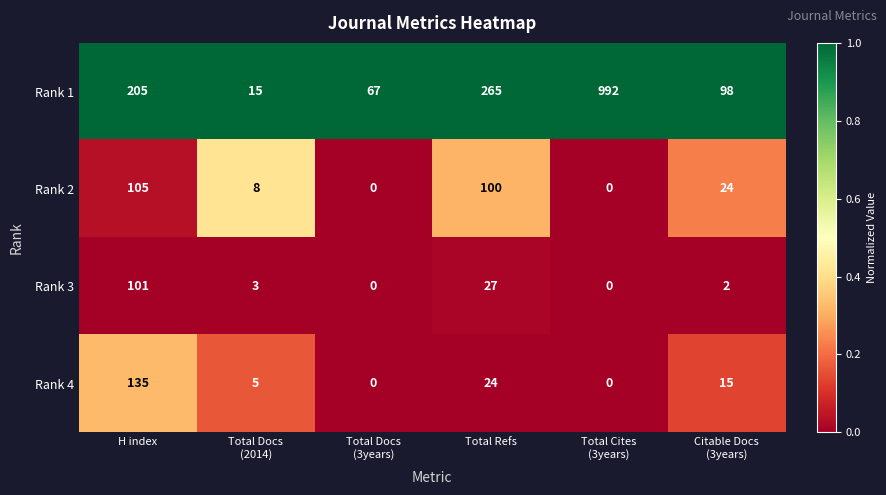

Reading right to left, what are all the values shown in this chart?

Rank 1: 98	992	265	67	15	205
Rank 2: 24	0	100	0	8	105
Rank 3: 2	0	27	0	3	101
Rank 4: 15	0	24	0	5	135